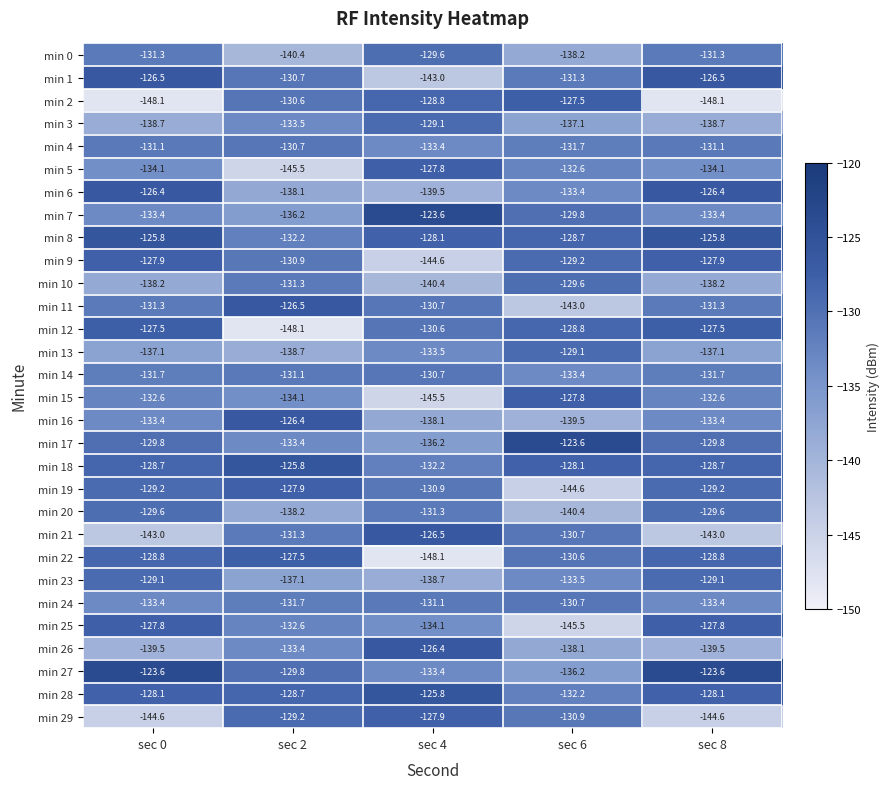

Which series changed the most between sec 2 and sec 4?

min 22